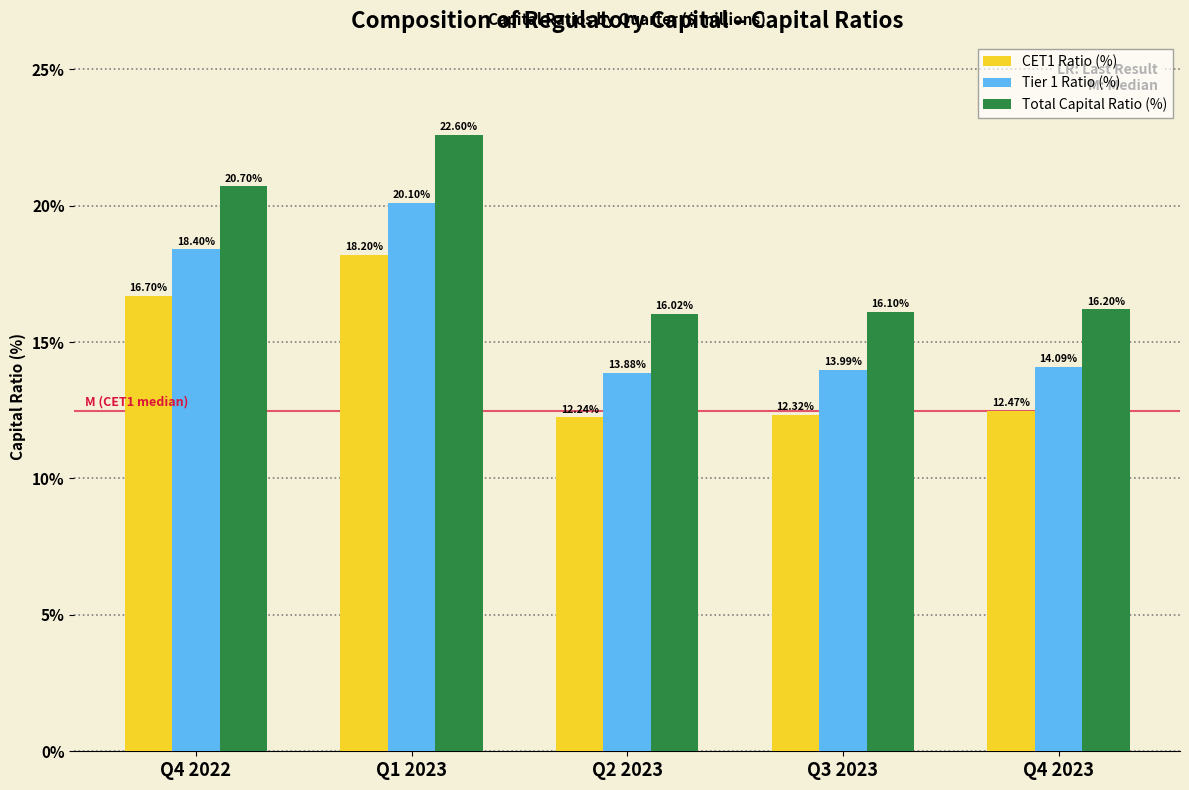

At Q2 2023, list the series in order from smallest to largest.

CET1 Ratio (%), Tier 1 Ratio (%), Total Capital Ratio (%)